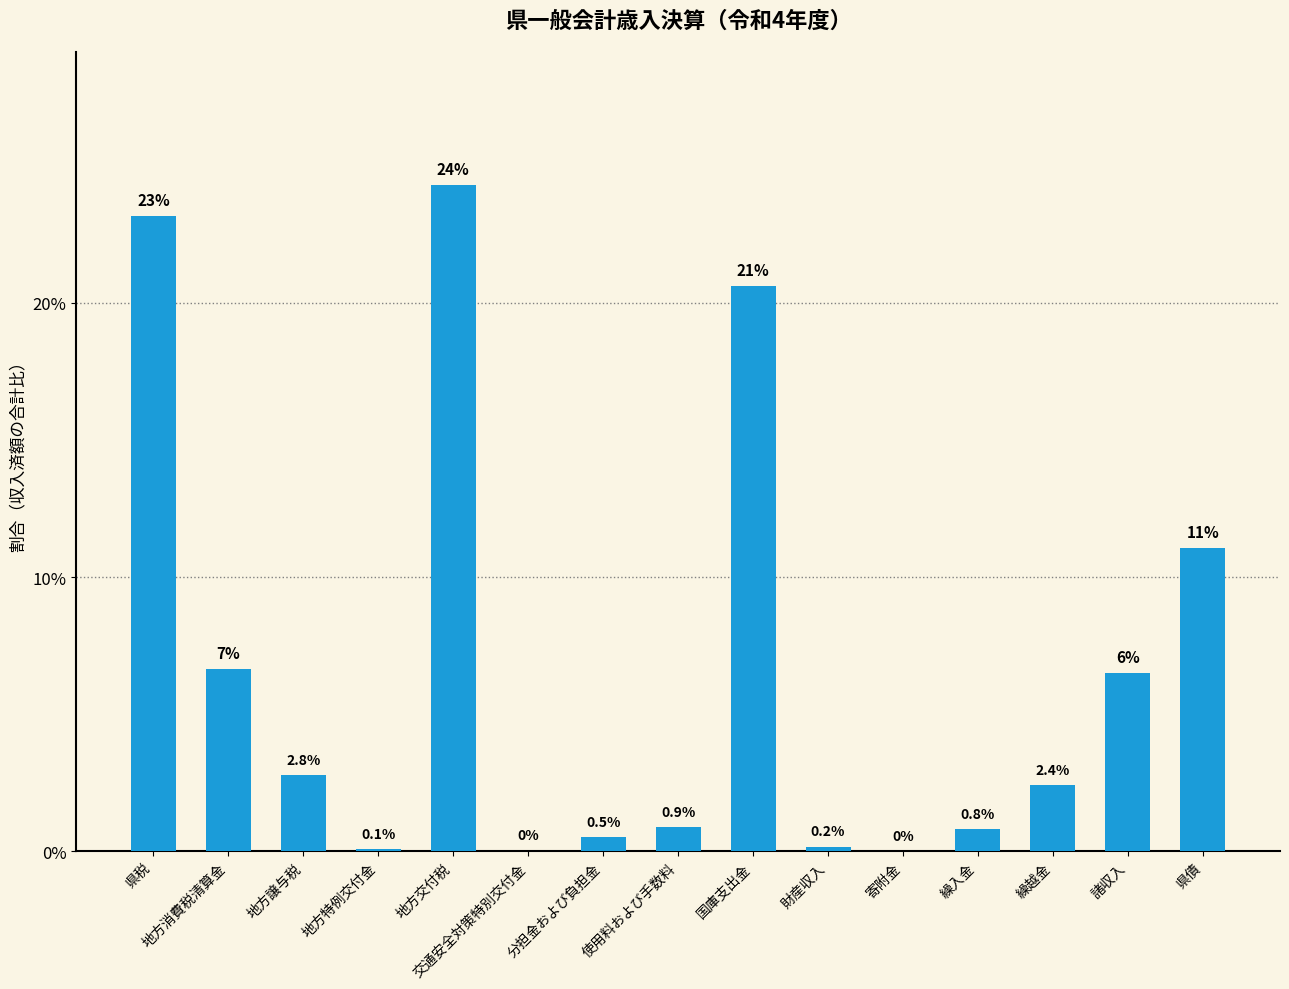

Which has a higher value, 分担金および負担金 or 地方交付税?

地方交付税